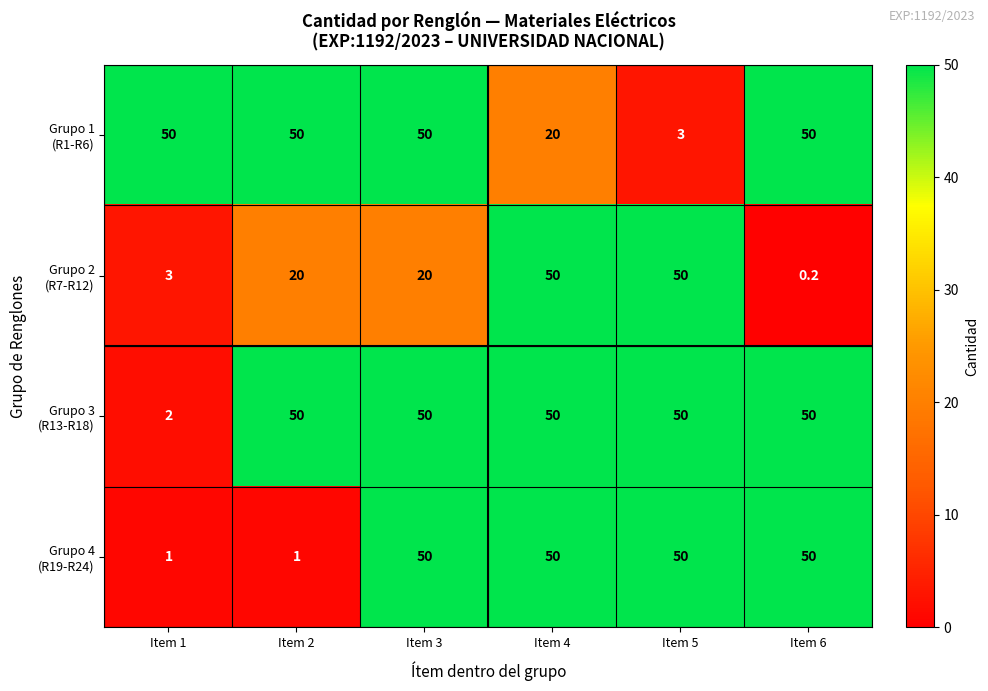

What is the spread (max minus min) of values at Item 4?

30.0